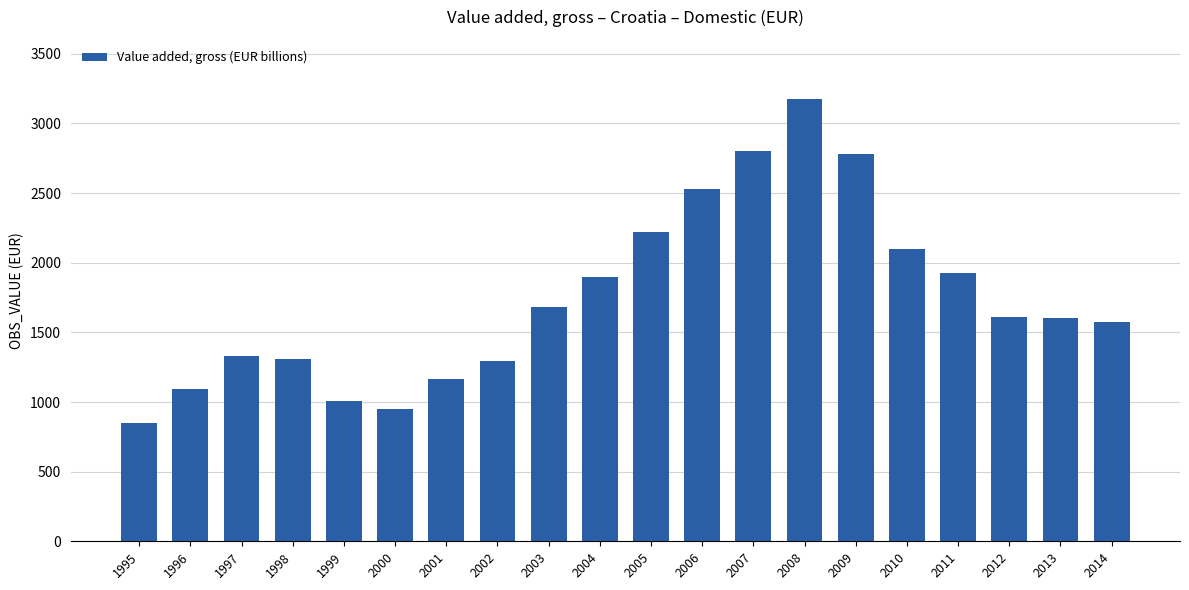

Which label corresponds to the smallest value in the chart?

1995